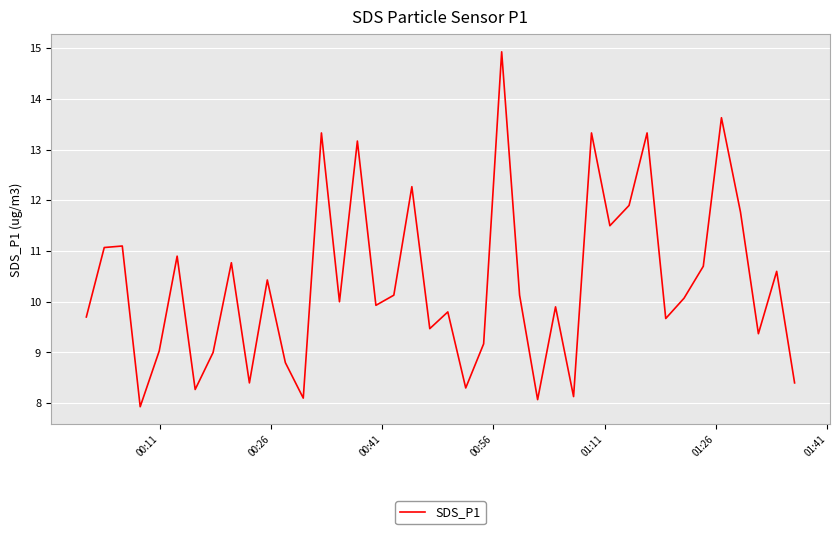

What is the difference between the maximum and minimum values?

7.0